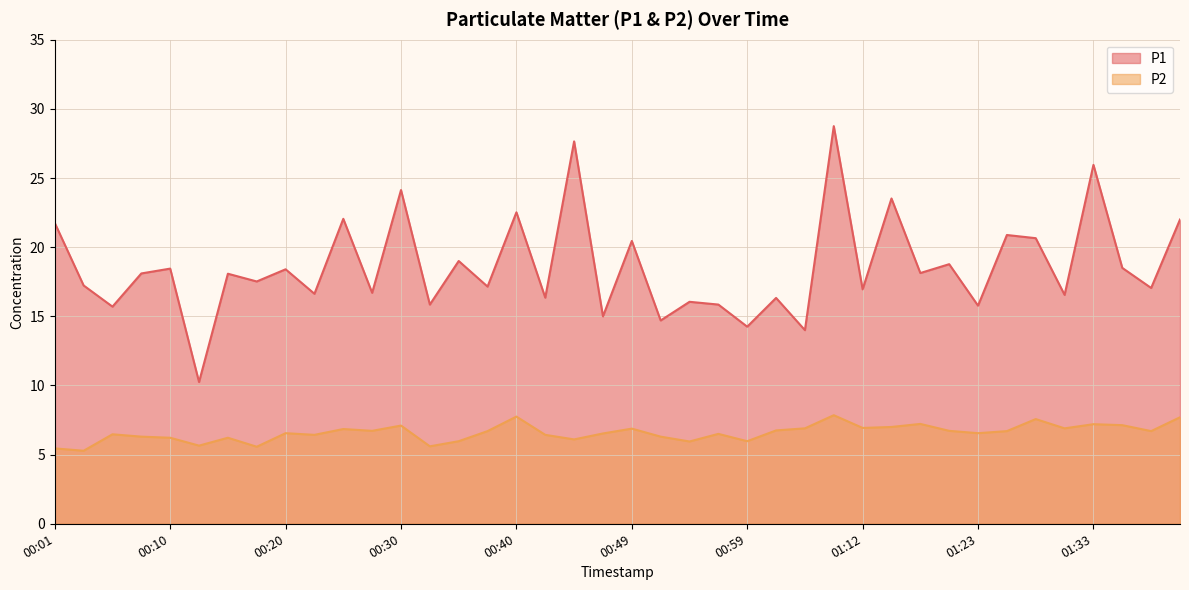

True or false: P1 and P2 cross at least once.

False